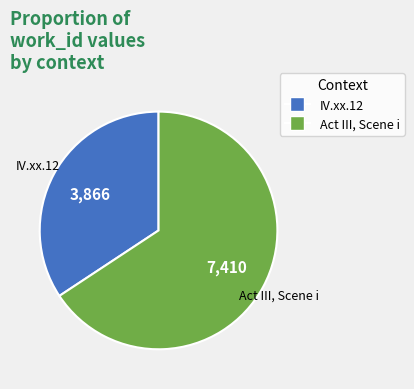

Rank the categories by value from highest to lowest.

Act III, Scene i, IV.xx.12